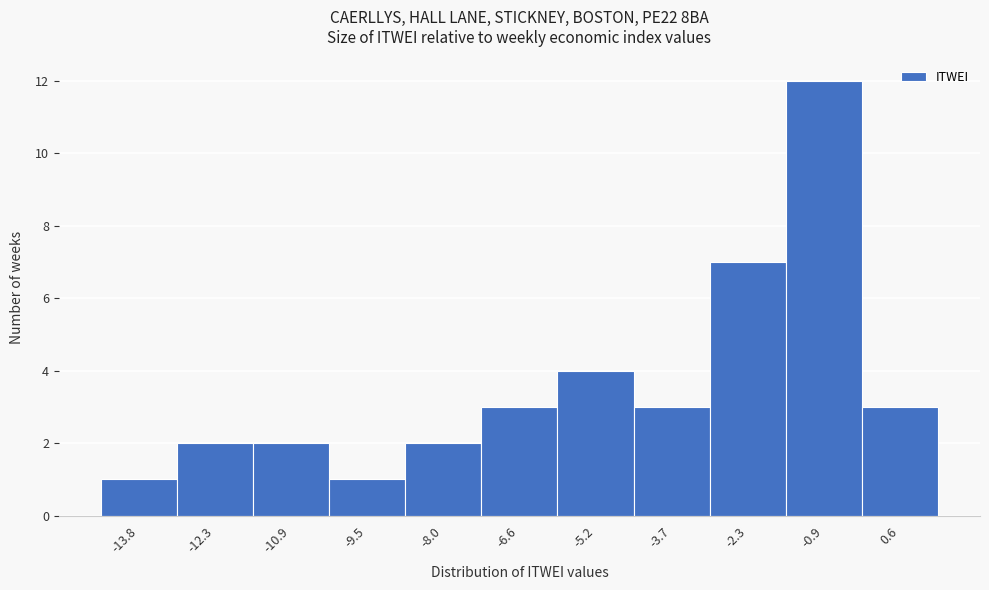

Reading left to right, what are all the values shown in this chart?

1	2	2	1	2	3	4	3	7	12	3